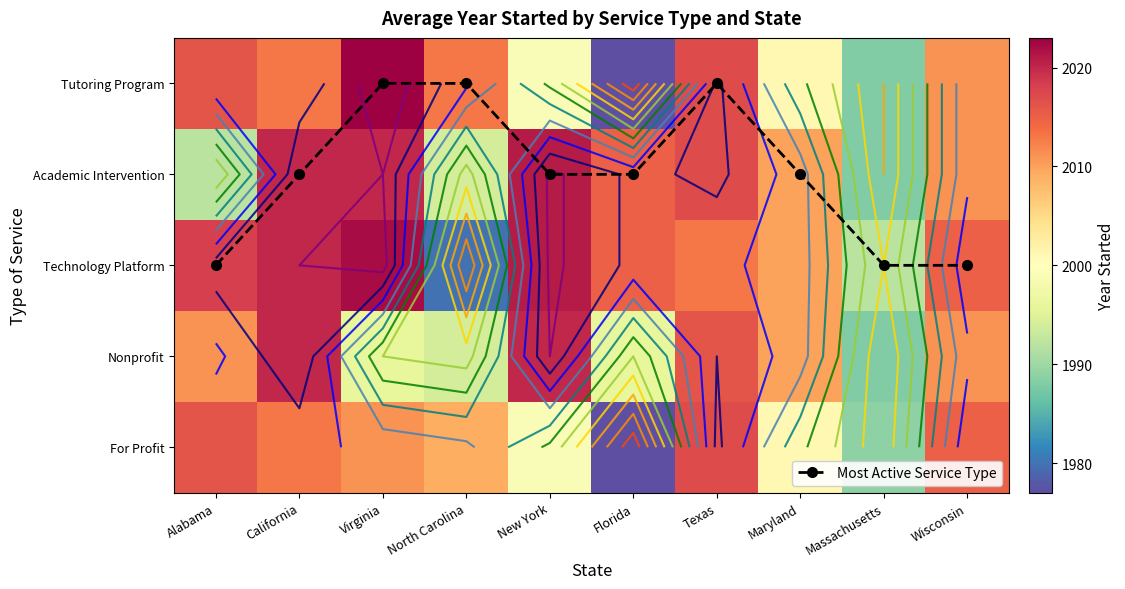

Where does the Technology Platform series first go above 2015?

Alabama